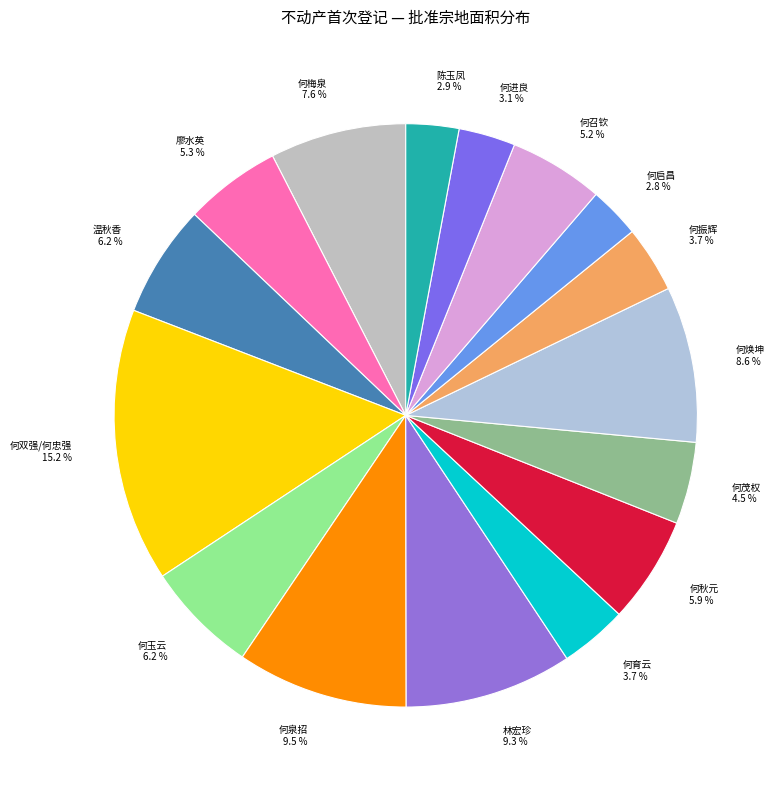

What is the ratio of the value at 何育云 to the value at 何梅泉?

0.5